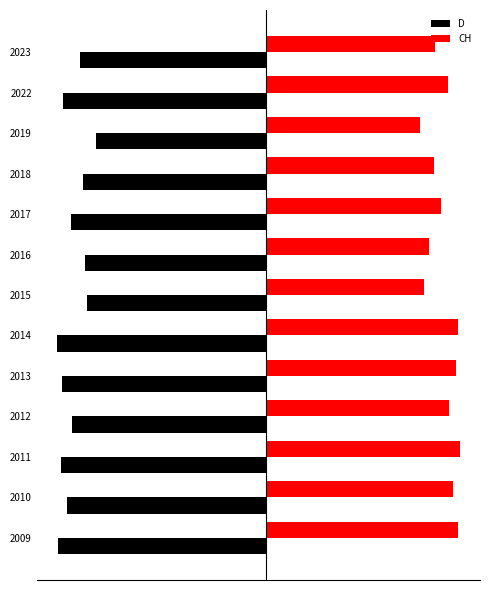

What are all the series names shown in the legend?

D, CH